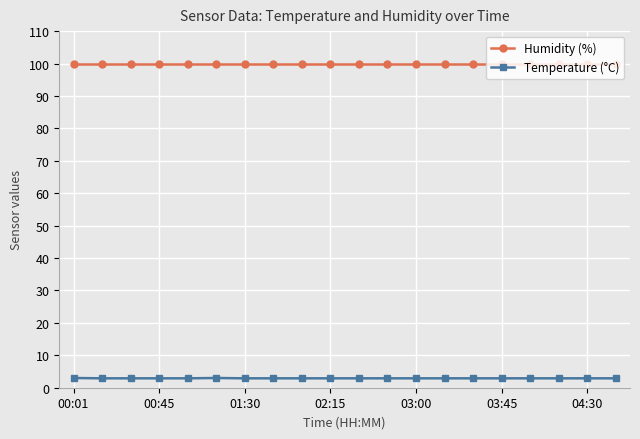

Rank the series by their maximum value, from lowest to highest.

Temperature (°C), Humidity (%)